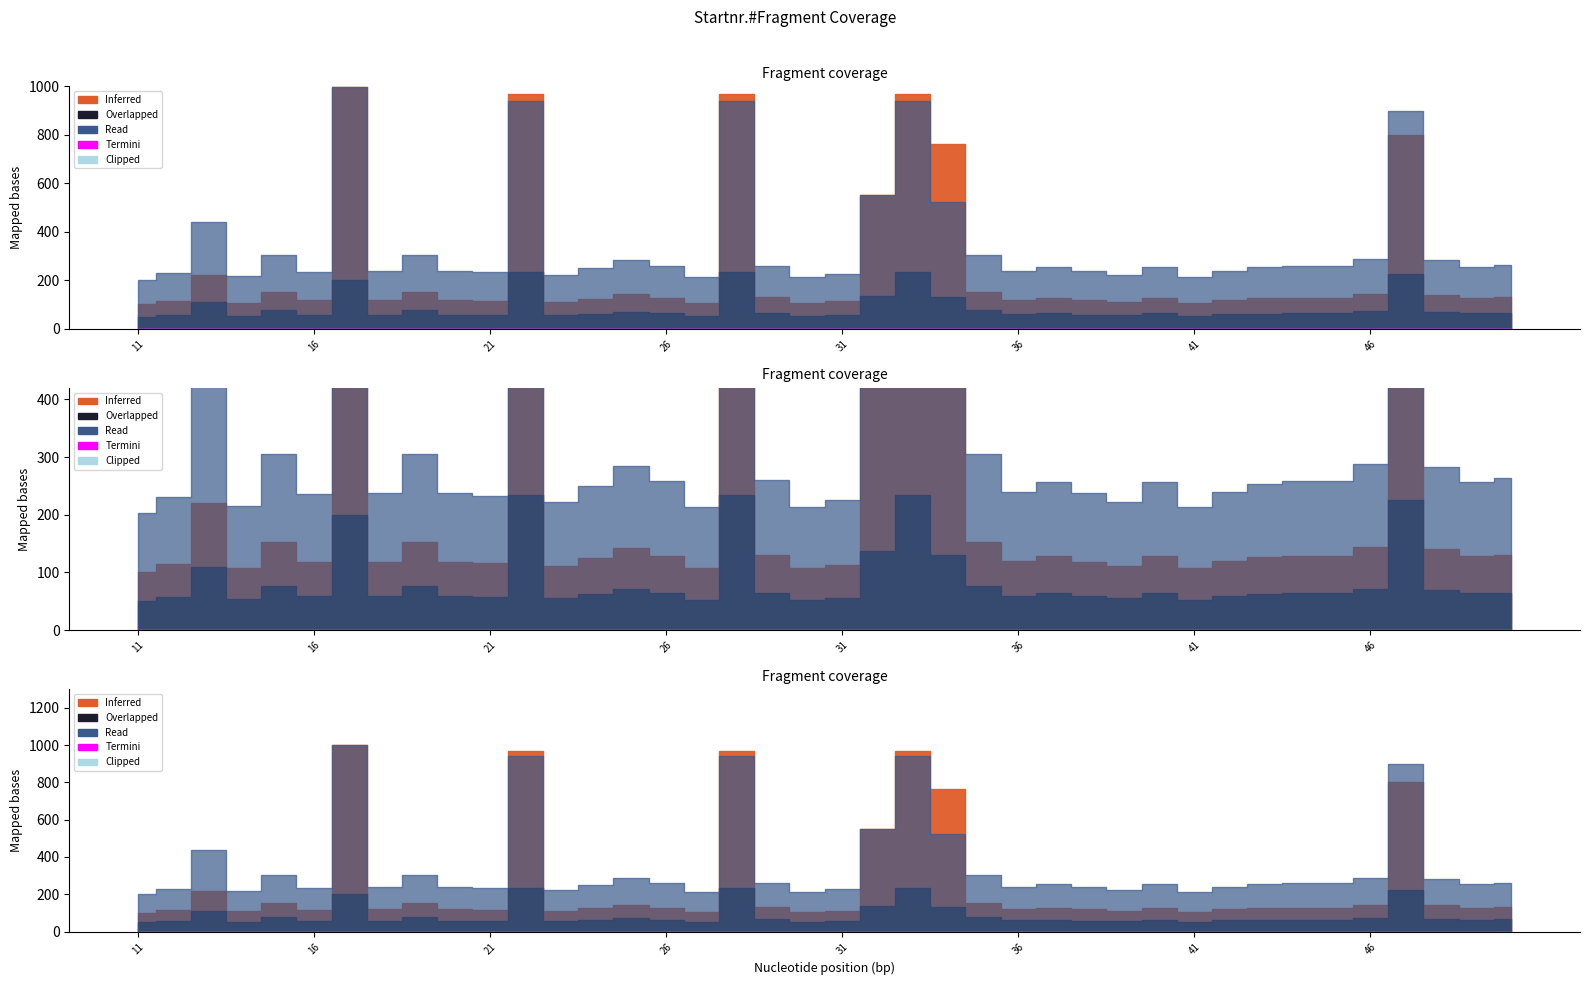

Where does the Read series first go above 256?

13